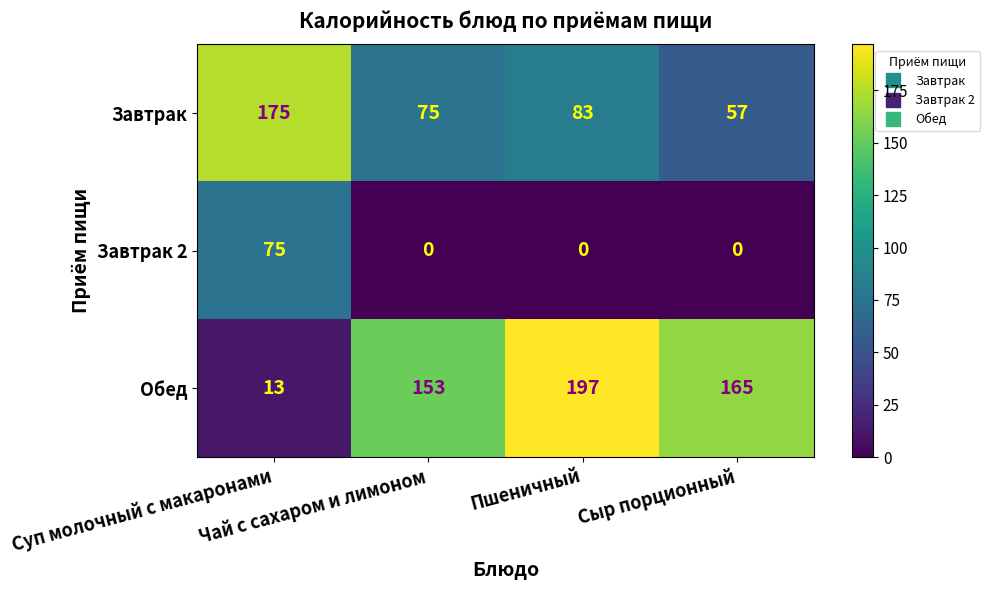

Which series has the largest total across all categories?

Обед